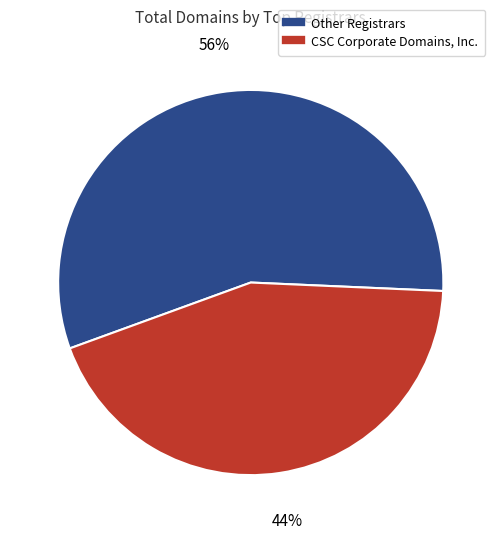

To the nearest percent, what is the average slice percentage?

50%